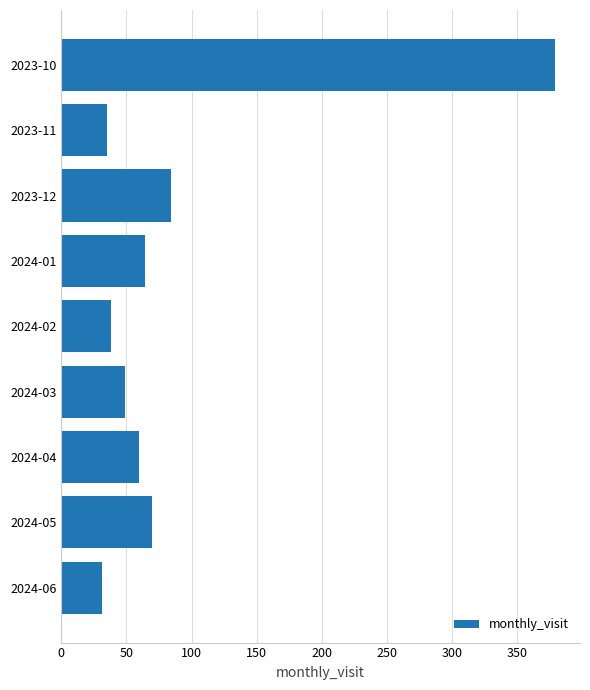

Does the chart contain stacked bars?

No